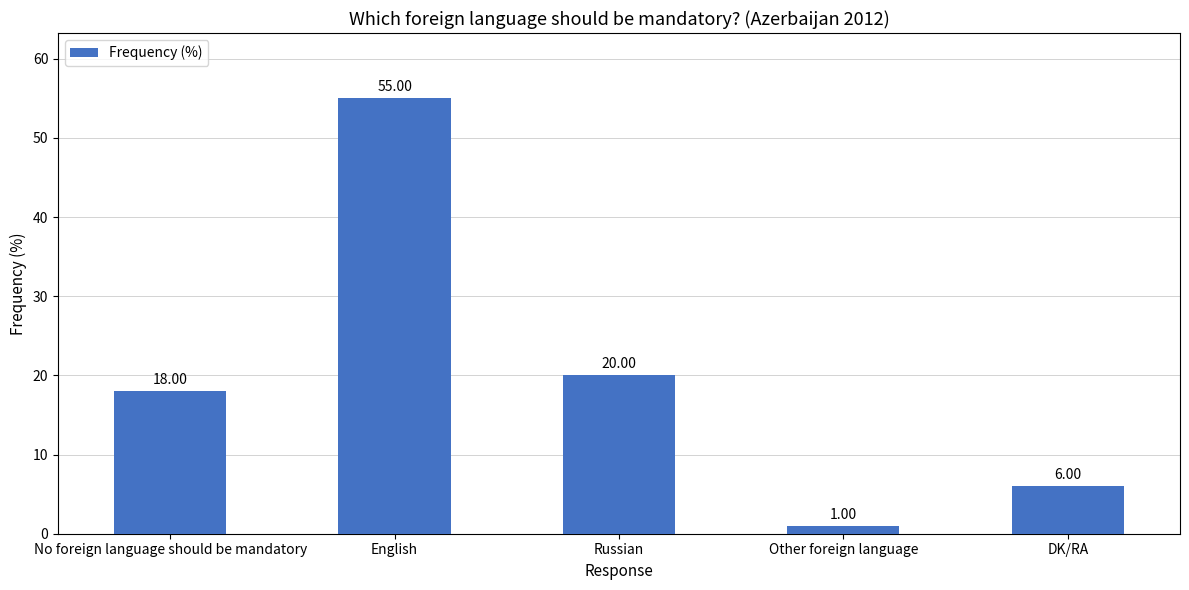

What is the ratio of the value at DK/RA to the value at Other foreign language?

6.0